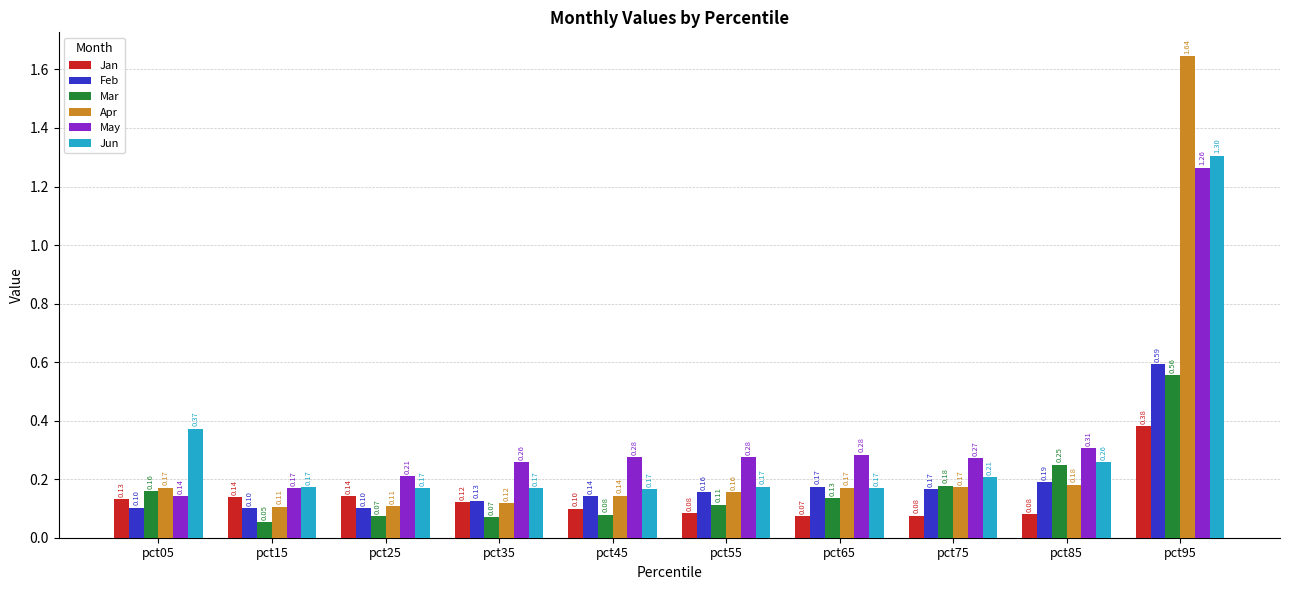

At pct95, list the series in order from smallest to largest.

Jan, Mar, Feb, May, Jun, Apr